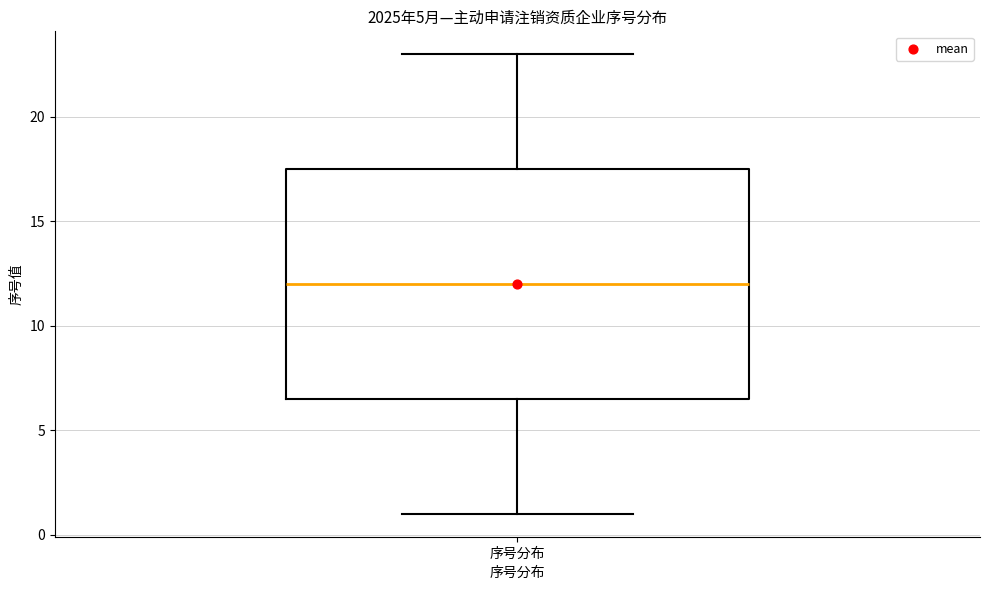

Transcribe this box plot: give where the median line is, the range the box spans, and where the two whiskers end, as read against the y-axis. The values are not printed on the chart, so give them approximately, as read against the axis.

median 12.0, box 6.5 to 17.5, whiskers 1.0 to 23.0